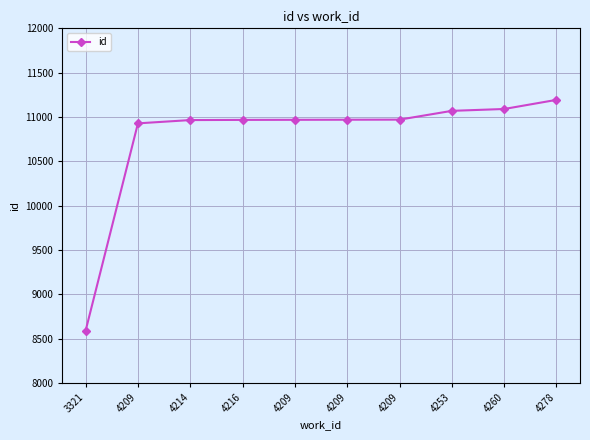

What is the minimum value shown in the chart?

8589